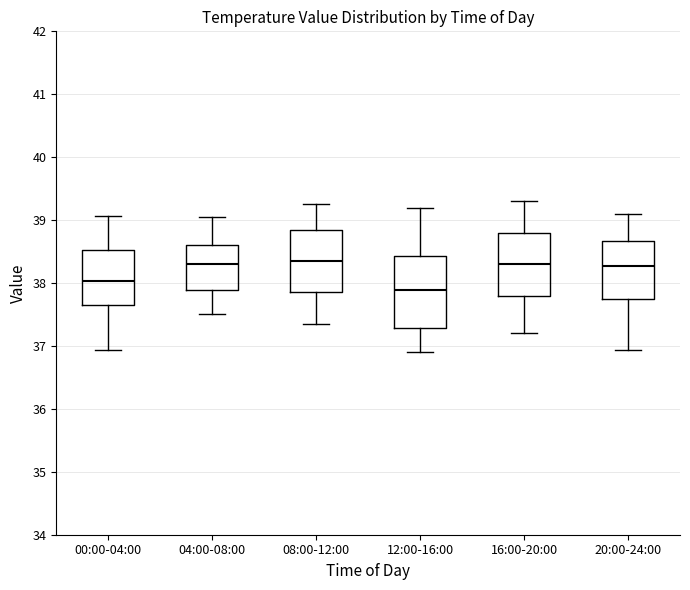

Reading left to right, read every box against the y-axis: the position of its median line, the range the box covers, and the ends of its whiskers. The values are not printed on the chart, so give them approximately, as read against the axis.

00:00-04:00: median 38.0, box 37.7 to 38.5, whiskers 36.9 to 39.1
04:00-08:00: median 38.3, box 37.9 to 38.6, whiskers 37.5 to 39.1
08:00-12:00: median 38.4, box 37.9 to 38.9, whiskers 37.4 to 39.3
12:00-16:00: median 37.9, box 37.3 to 38.4, whiskers 36.9 to 39.2
16:00-20:00: median 38.3, box 37.8 to 38.8, whiskers 37.2 to 39.3
20:00-24:00: median 38.3, box 37.8 to 38.7, whiskers 36.9 to 39.1